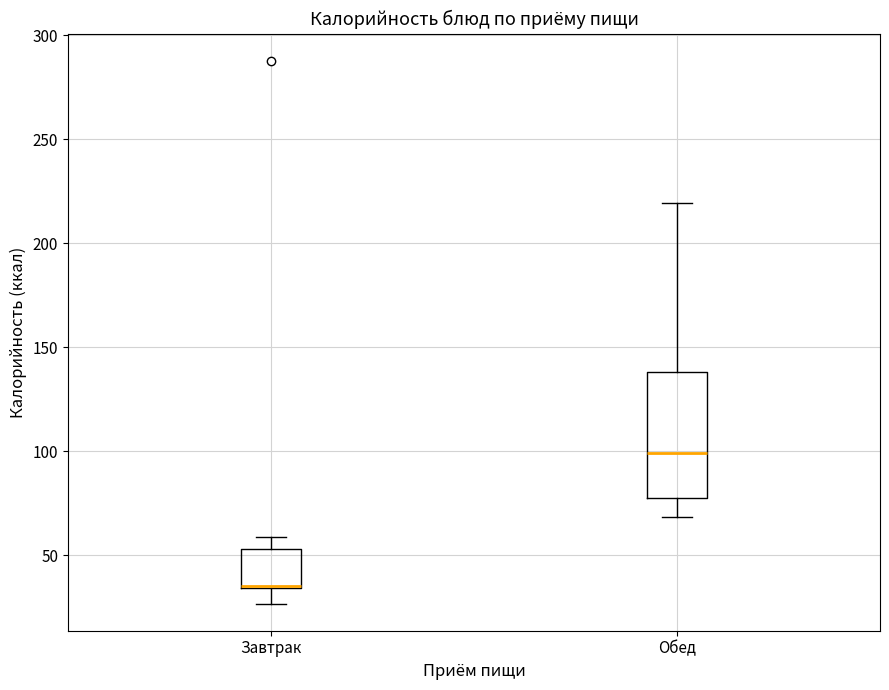

Reading left to right, transcribe this box plot: for each box, give where its median line is, the range the box spans, and where its two whiskers end, as read against the y-axis. The values are not printed on the chart, so give them approximately, as read against the axis.

Завтрак: median 35 (drawn on the box's lower edge), box 35 to 55, whiskers 25 to 60
Обед: median 100, box 75 to 140, whiskers 70 to 220